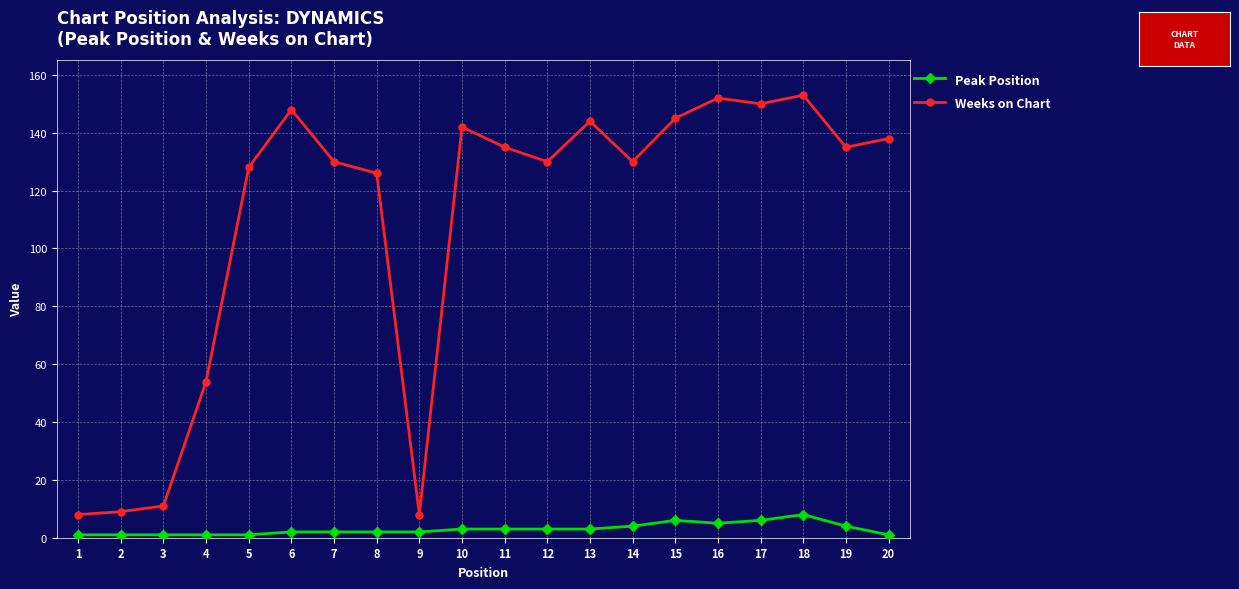

List the series in order of their overall mean, lowest first.

Peak Position, Weeks on Chart